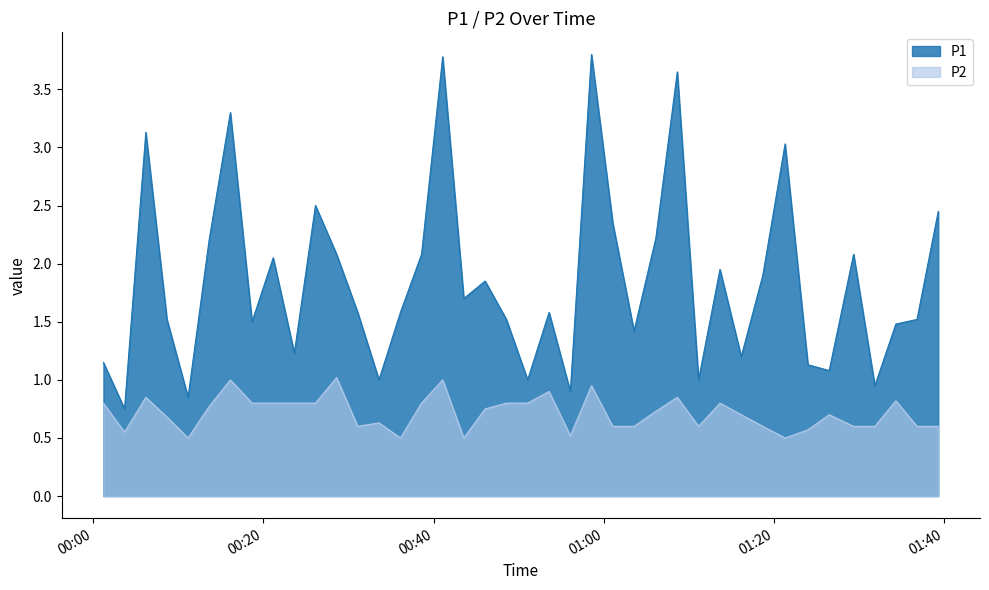

Rank the series by their maximum value, from highest to lowest.

P1, P2